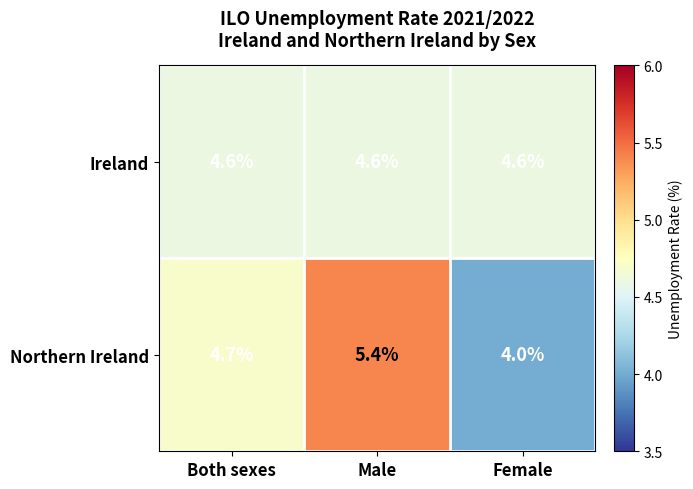

Which label corresponds to the largest value in the chart?

Male